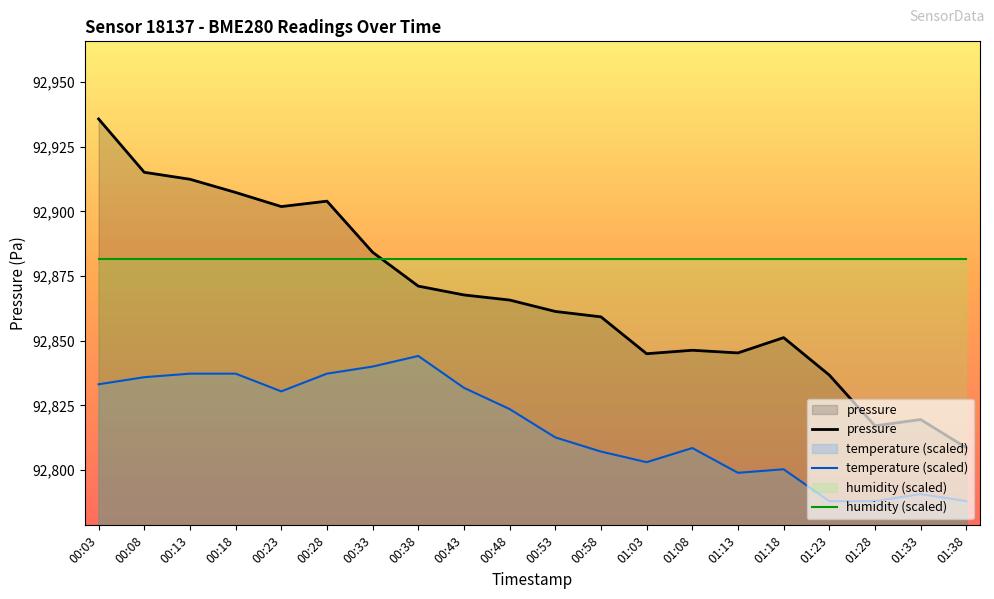

What is the difference between the highest and lowest values at 00:33?

44.2